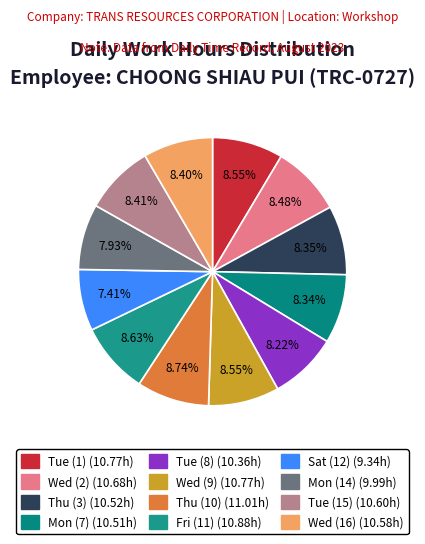

To the nearest percent, what is the difference between the largest and smallest slice percentages?

1%